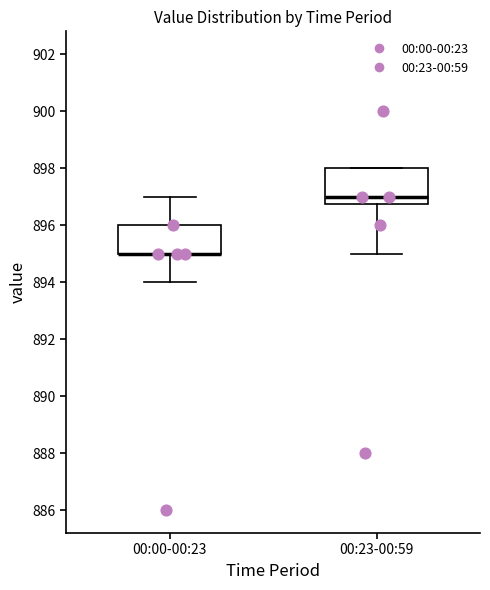

Which box is the tallest, from its lower edge to its upper edge?

00:23-00:59